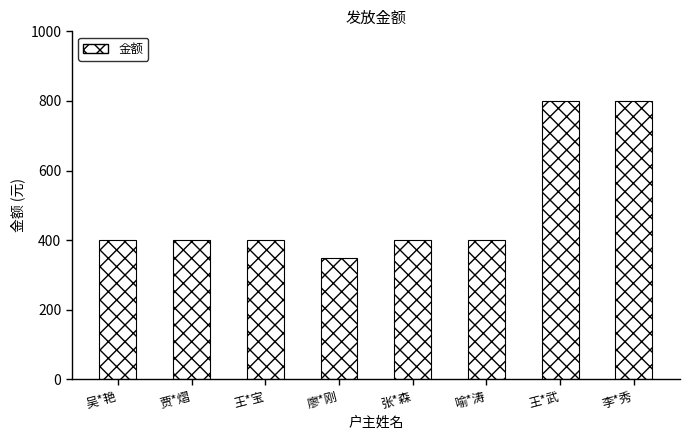

What is the change in value from 贾*熠 to 廖*刚?

-50